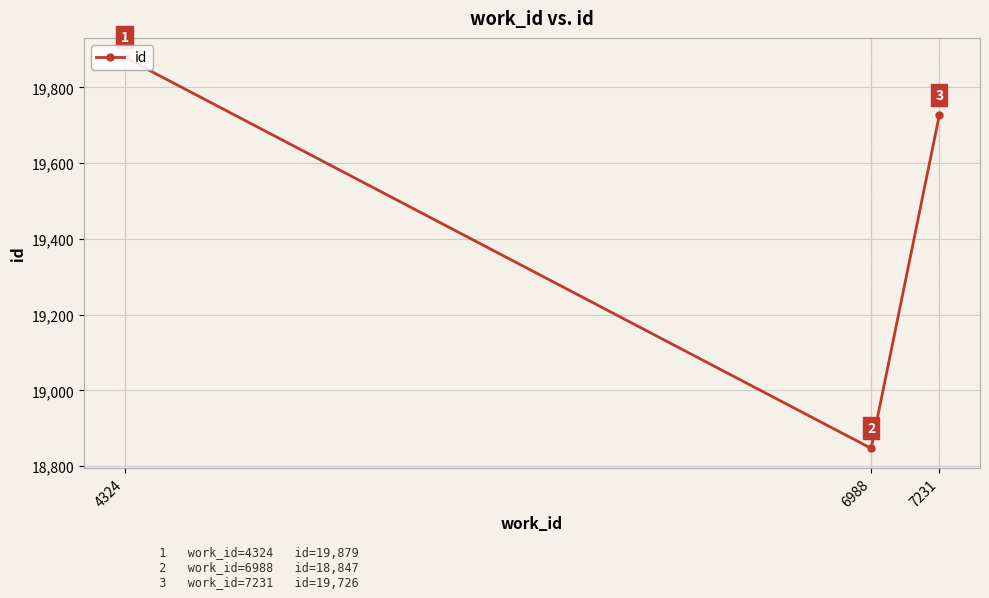

The chart shows a value of 25146 at 6988. True or false?

False